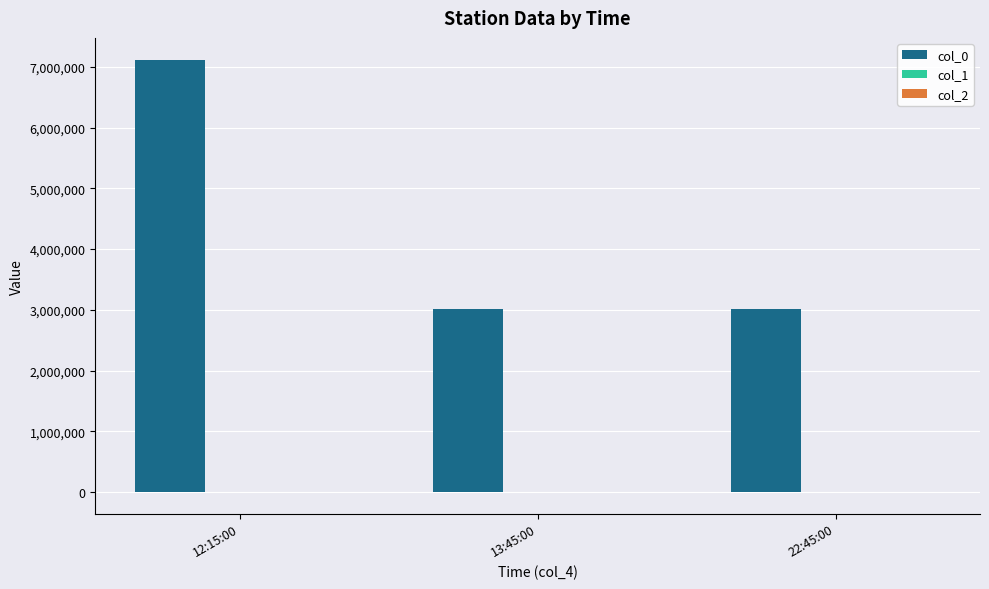

What is the highest value of the col_0 series?

7124200.0